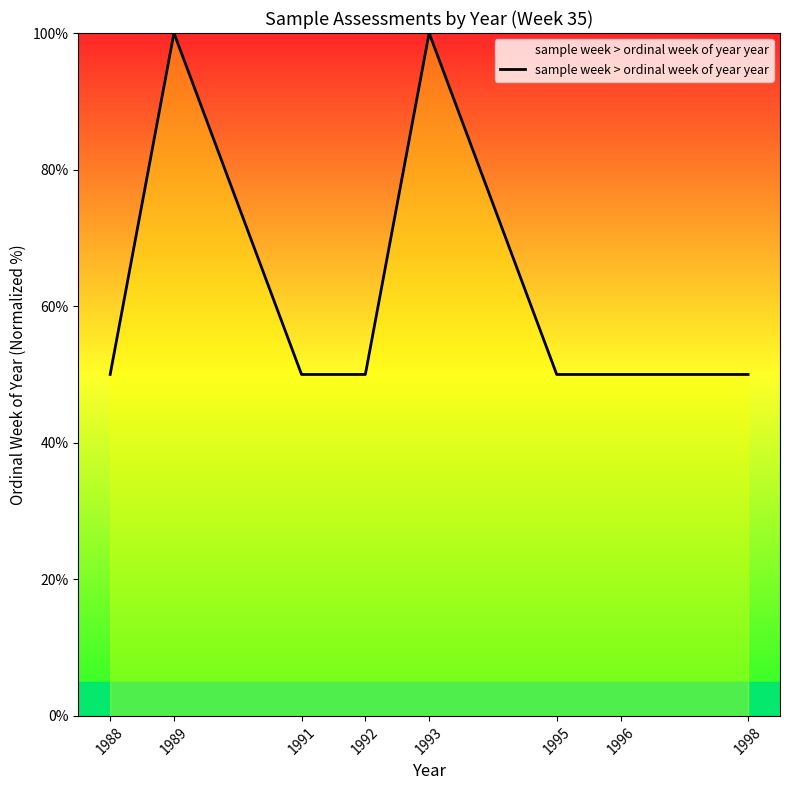

Reading left to right, transcribe all the data shown in this chart.

1988=50	1989=100	1991=50	1992=50	1993=100	1995=50	1996=50	1998=50